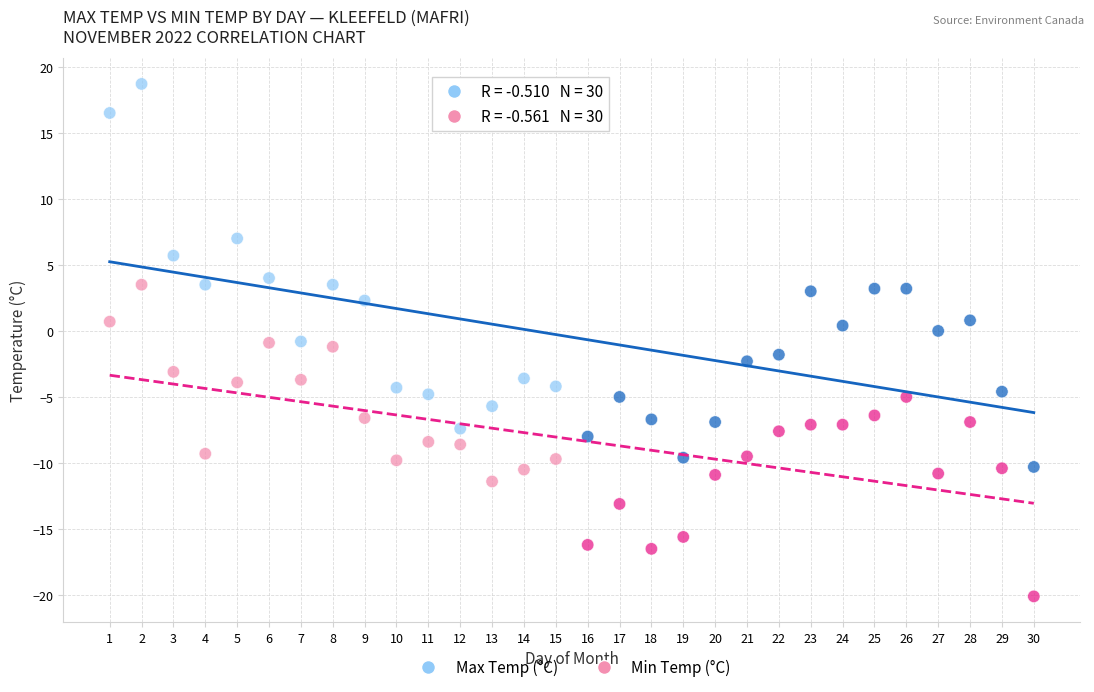

What are all the series names shown in the legend?

Max Temp (°C), Min Temp (°C)